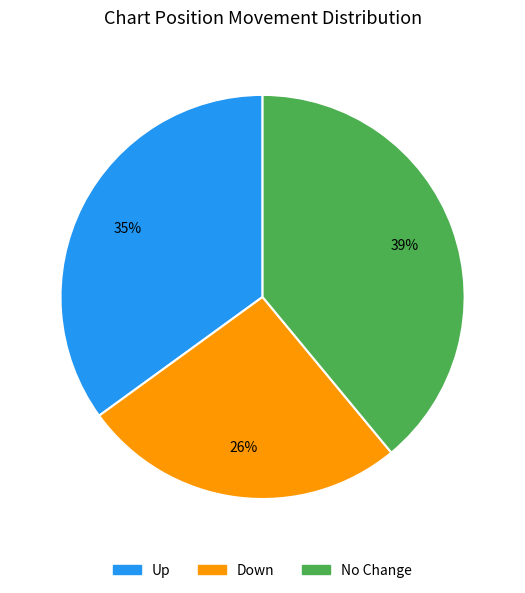

Count the number of slices in the pie.

3